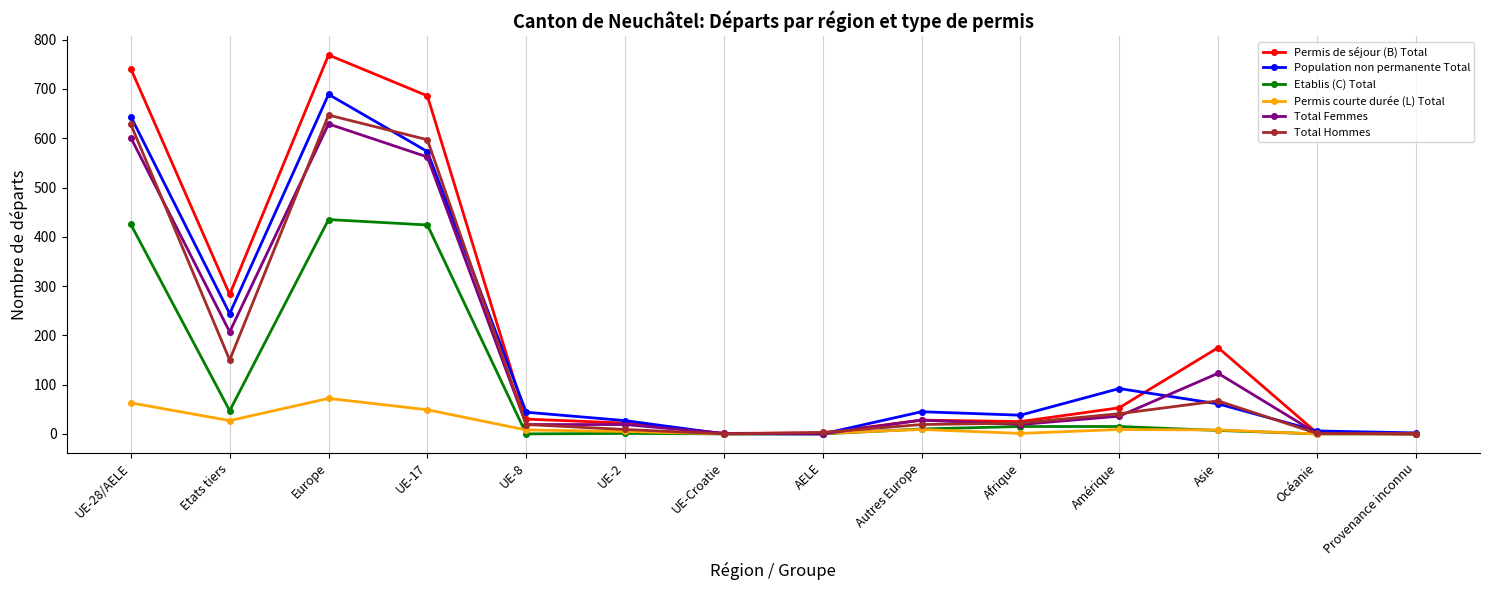

What is the approximate value of Total Hommes at UE-17?

597